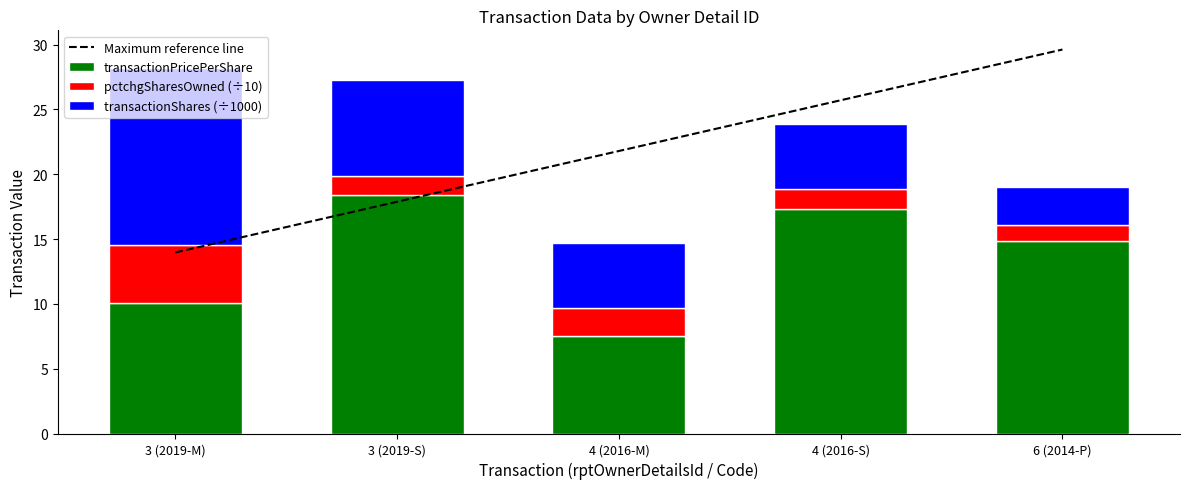

Between 4 (2016-M) and 4 (2016-S), which series saw the biggest shift?

transactionPricePerShare